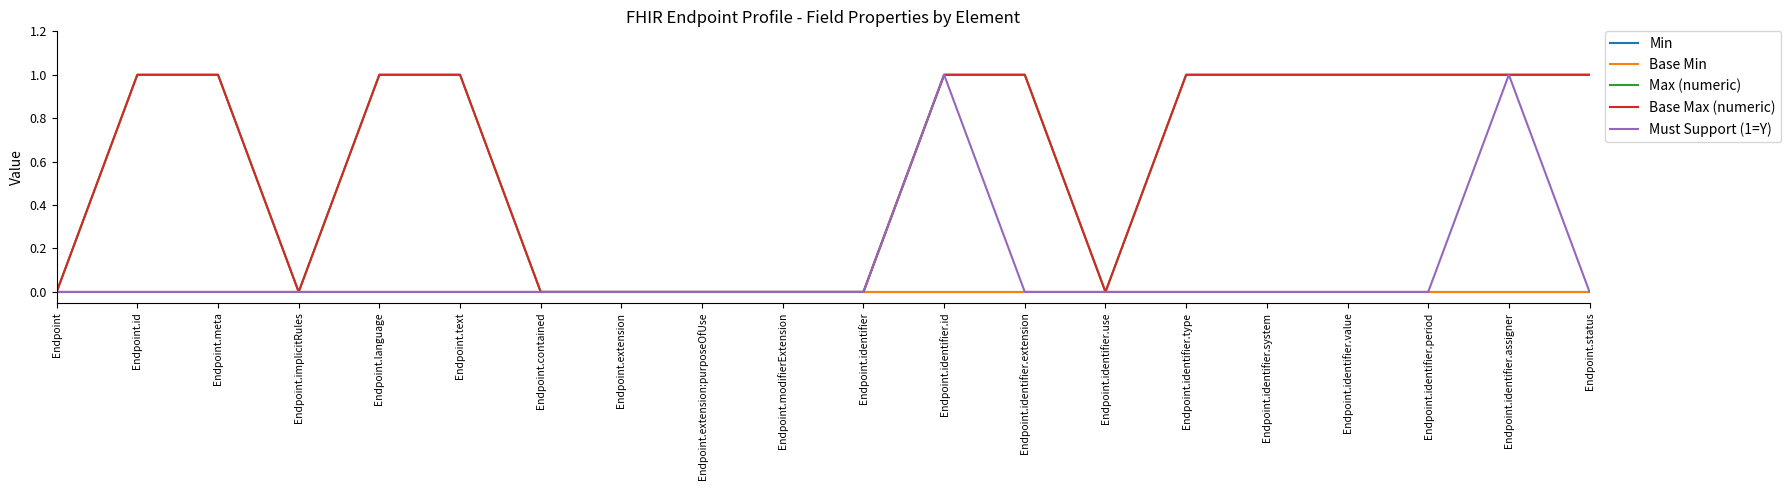

At how many categories does at least one series exceed 0?

12